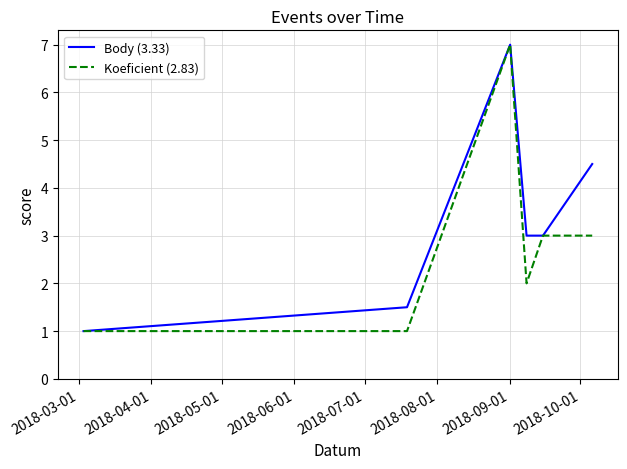

Which series has the largest total across all categories?

Body (3.33)